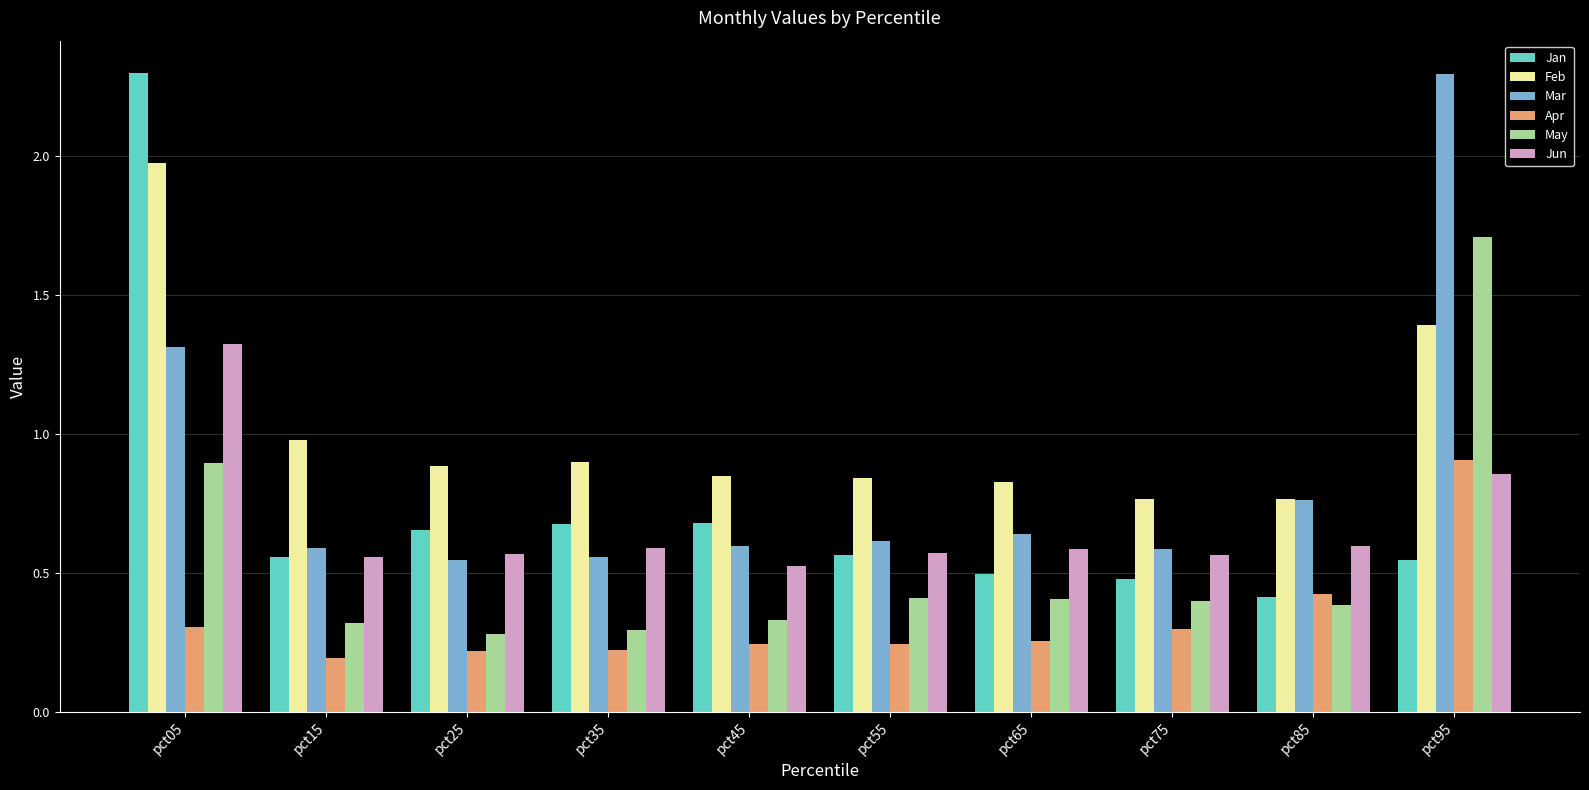

How many bars are there in each group?

6